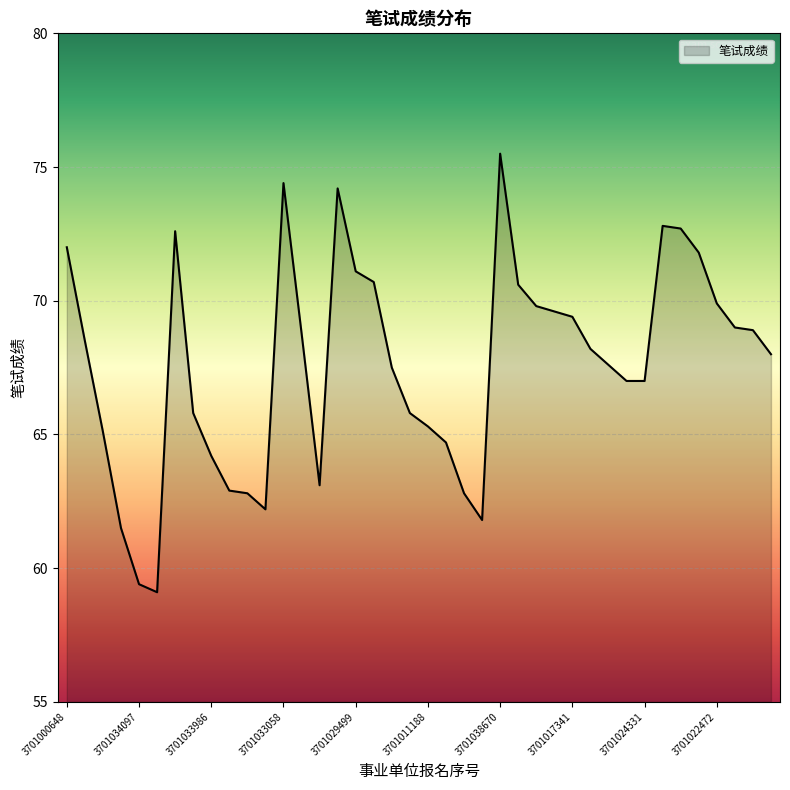

What is the smallest value displayed?

59.1